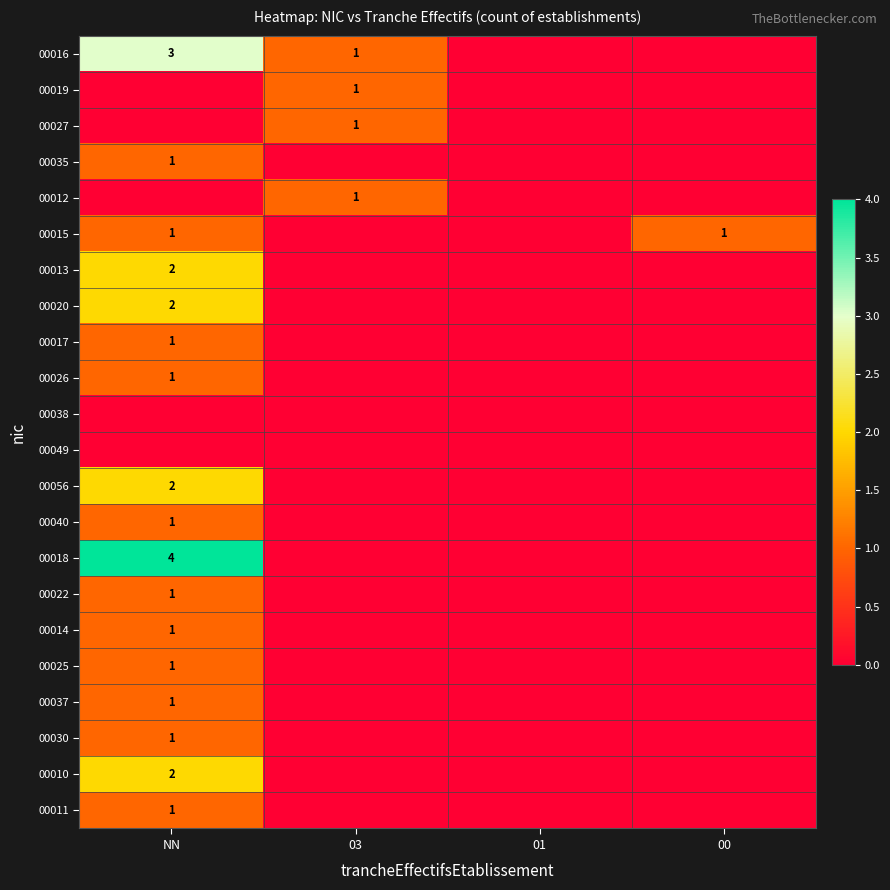

True or false: 00056 has a value of 2 at NN.

True